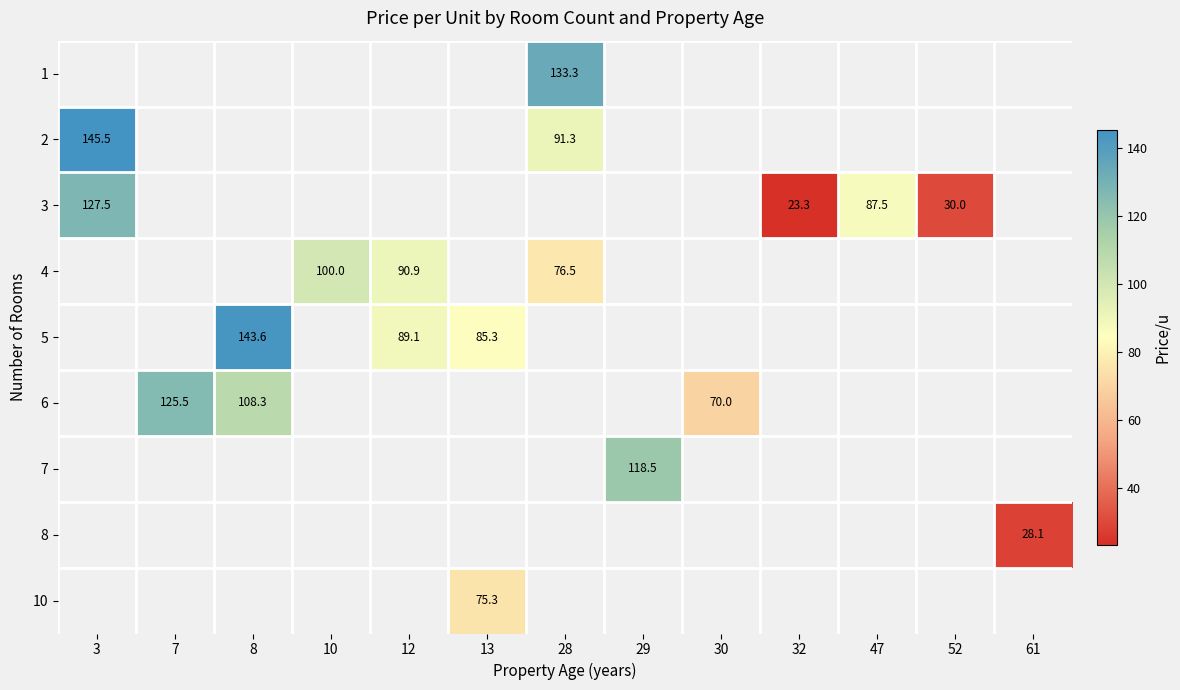

What is the minimum value shown in the chart?

23.3